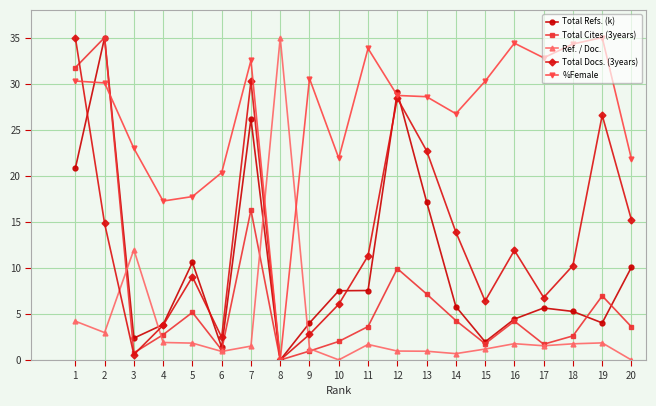

What is the value of the Ref. / Doc. point at the 5th from the left?

1.8